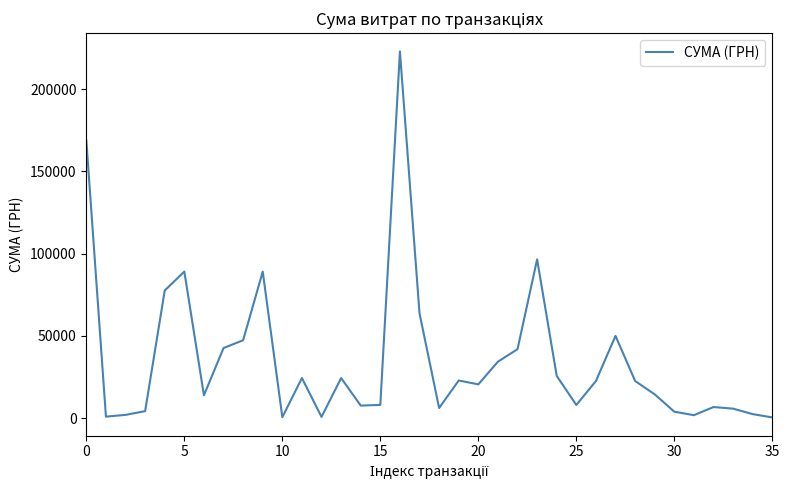

What is the maximum value shown in the chart?

223013.8